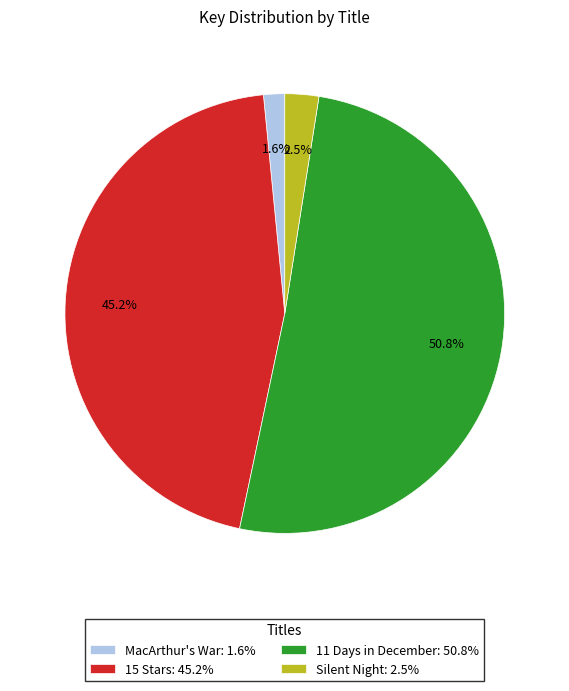

Which slice is the largest?

11 Days in December